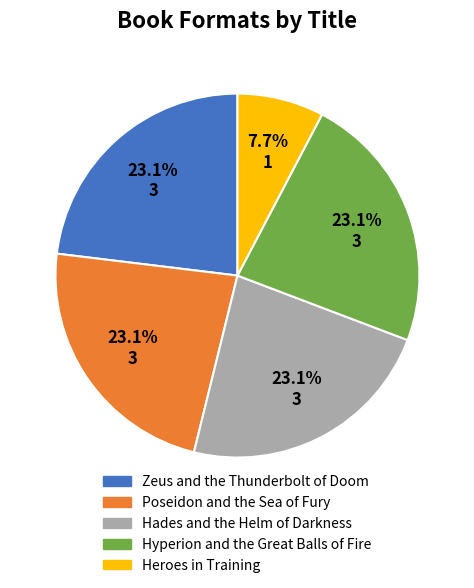

What is the smallest slice in the pie chart?

Heroes in Training